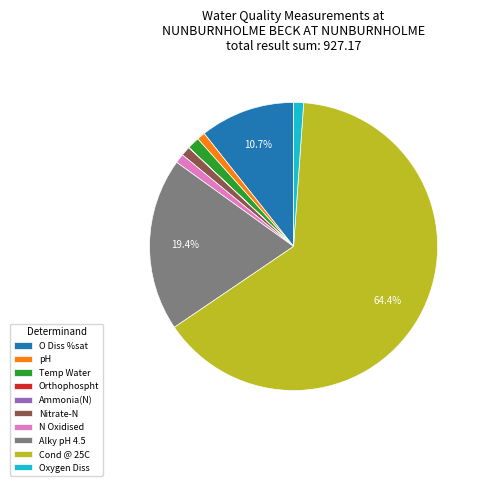

Is there a majority slice in this chart?

Yes